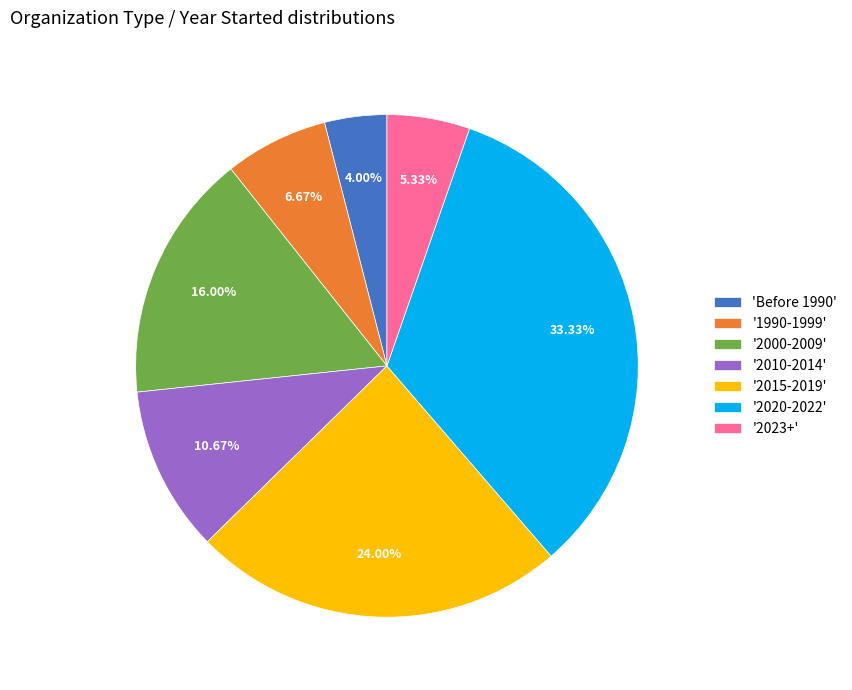

Which category has the smallest portion of the pie?

'Before 1990'